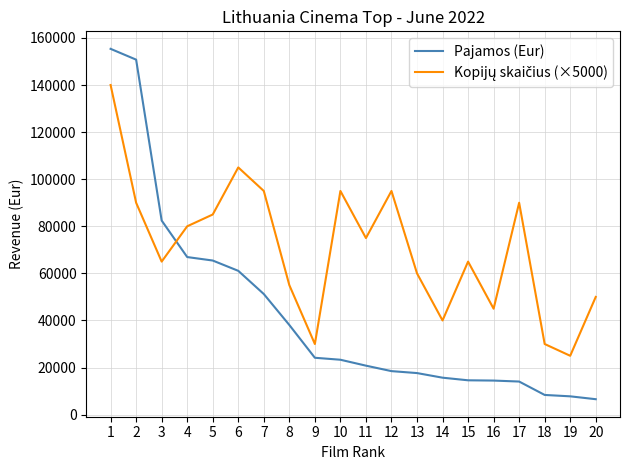

What is the spread (max minus min) of values at 7?

43772.7